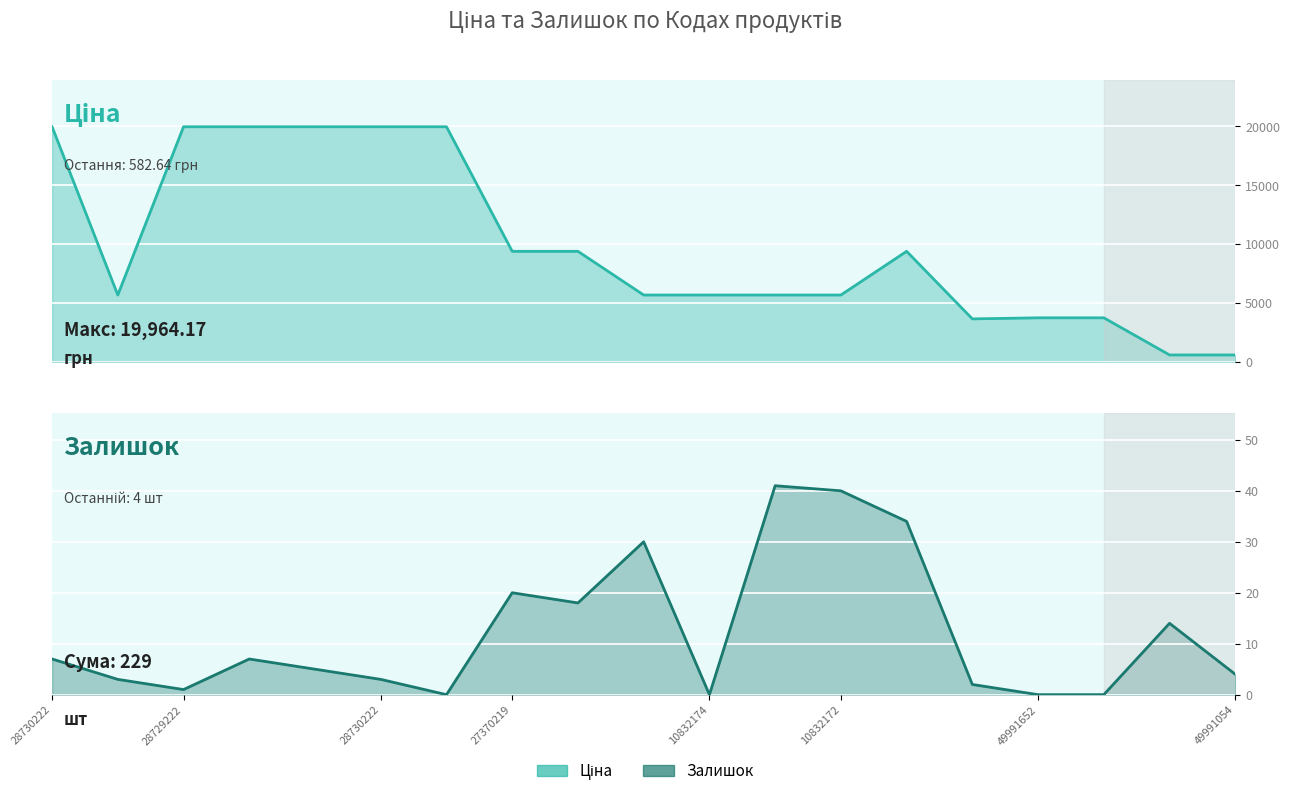

True or false: Ціна and Залишок intersect in this chart.

False